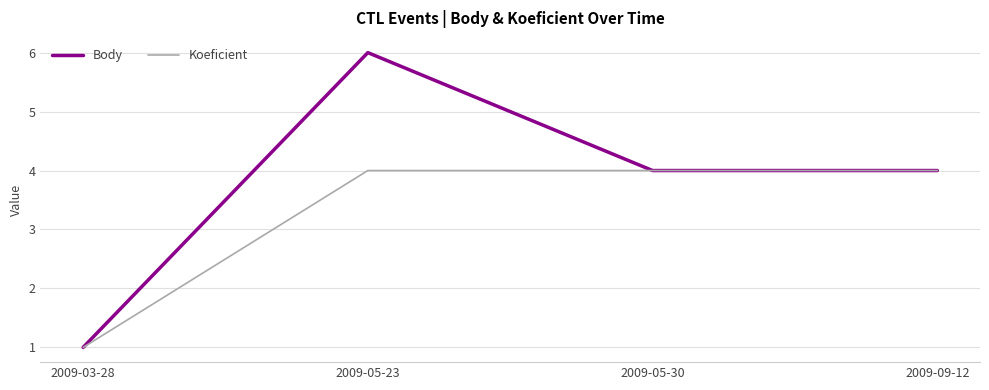

What position from the right is 2009-09-12?

1